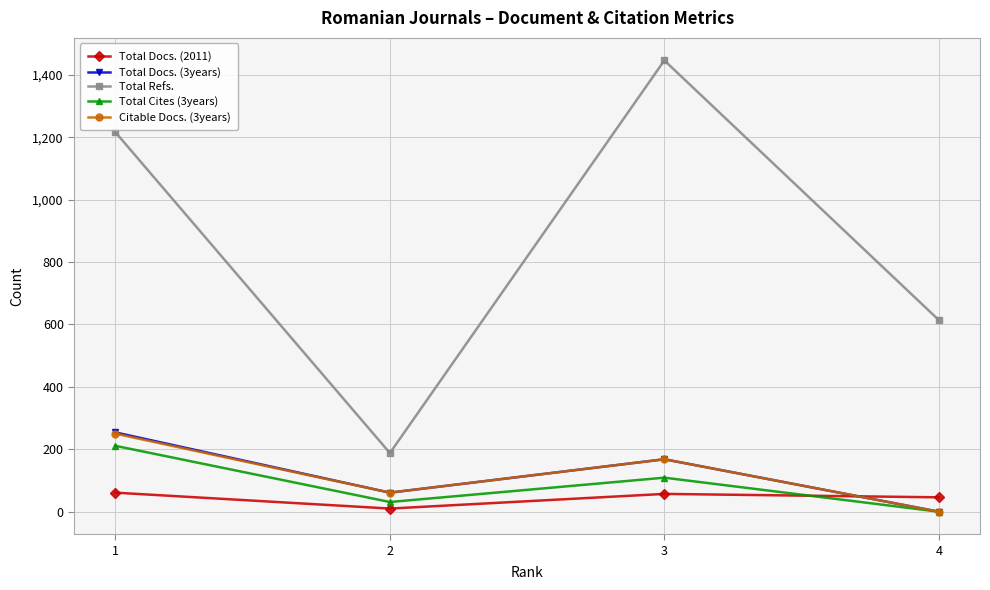

What is the average value of the Total Refs. series?

866